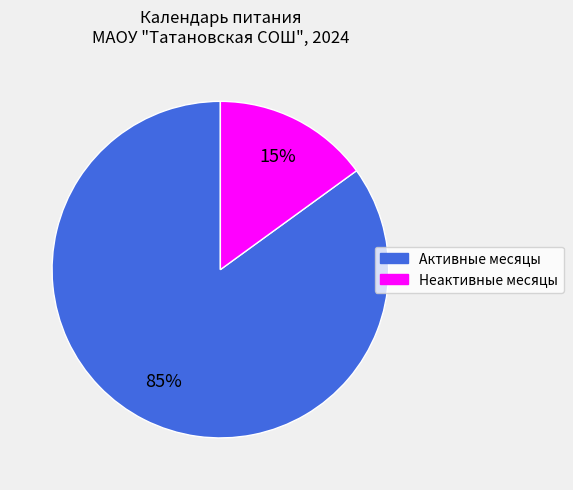

To the nearest percent, what is the average slice percentage?

50%